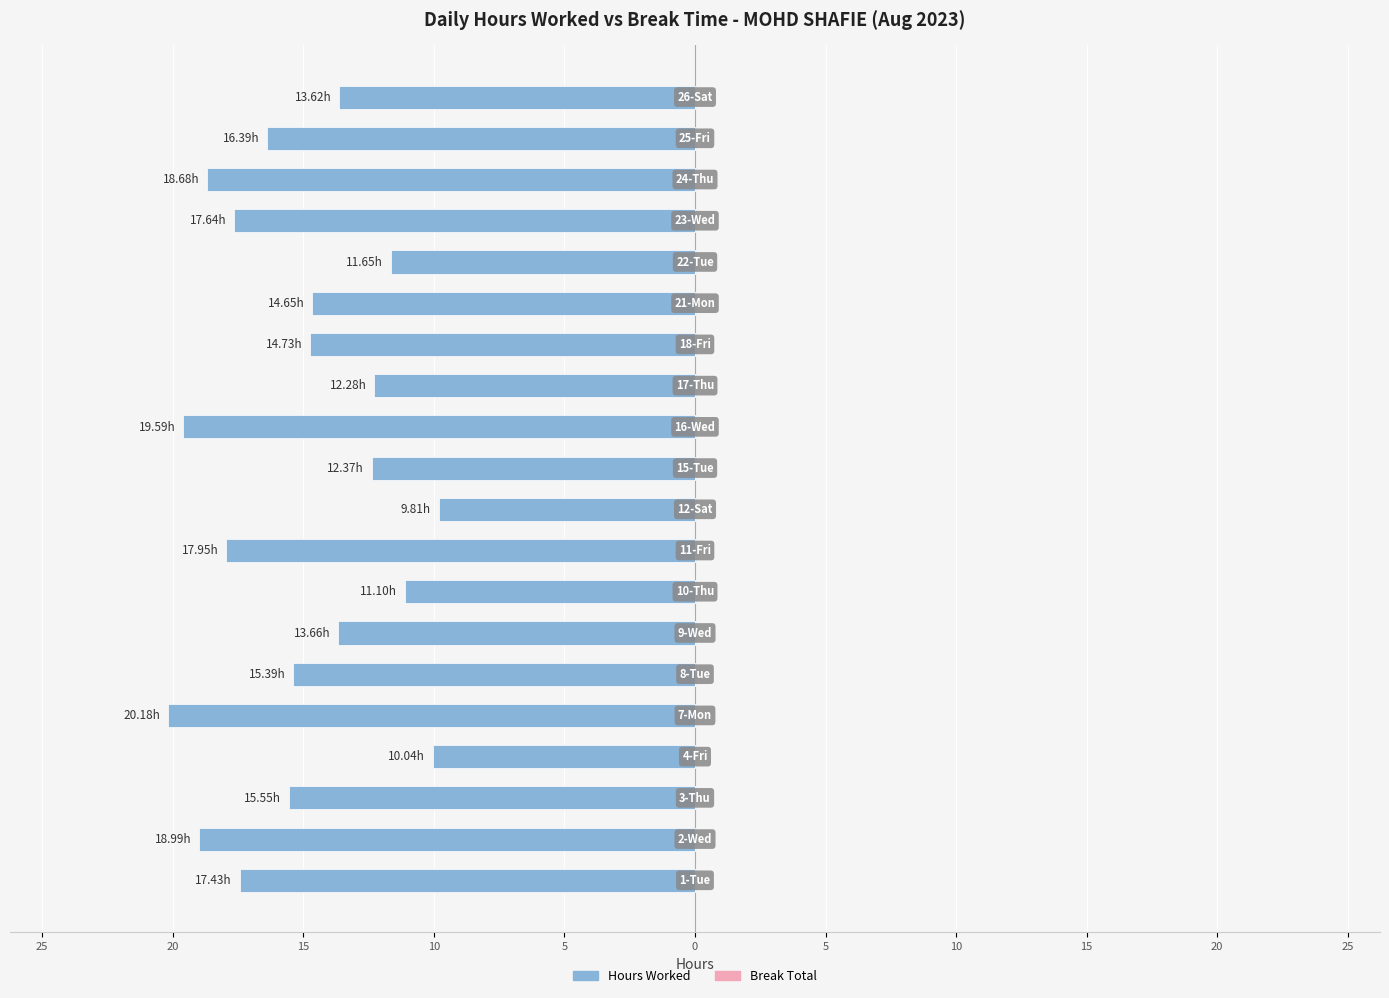

Does the chart contain any negative values?

Yes